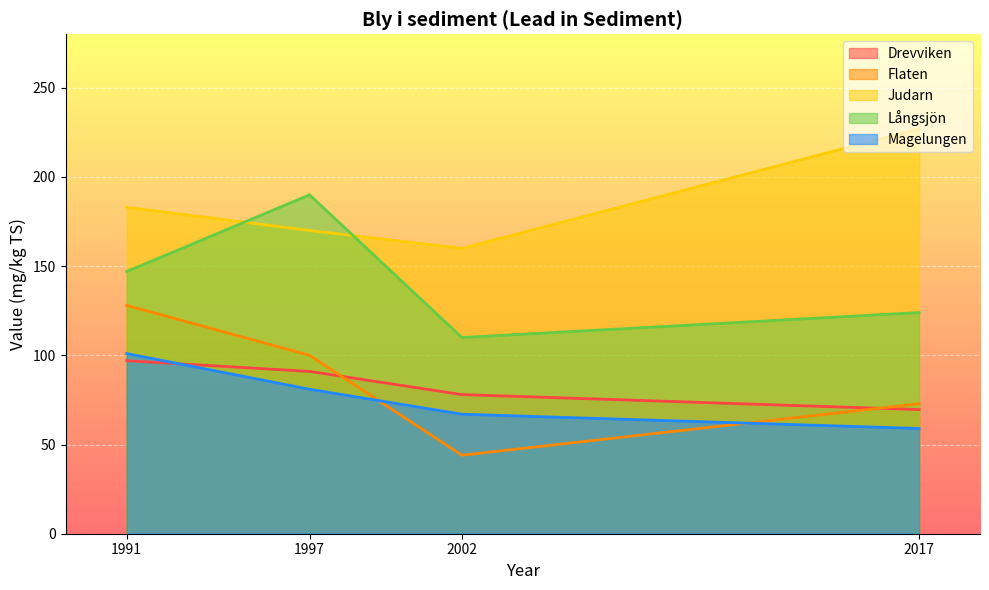

What is the minimum value shown in the chart?

44.0